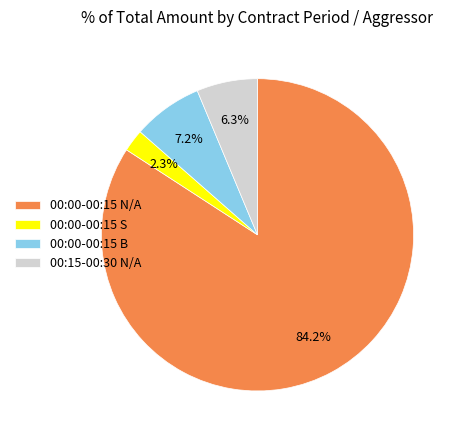

What is the ratio of the value at 00:15-00:30 N/A to the value at 00:00-00:15 B?

0.9